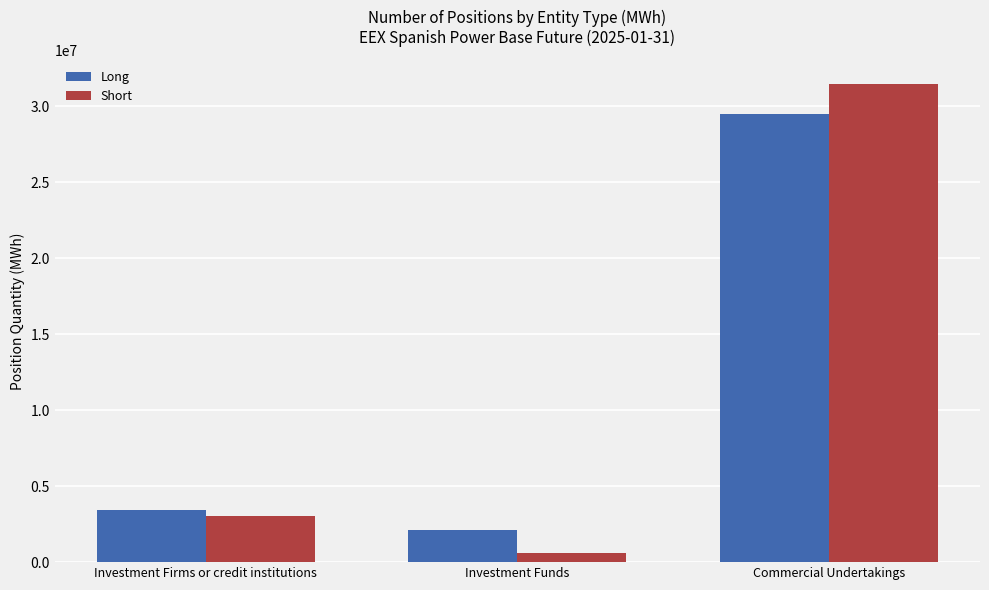

Count the number of categories in the chart.

3